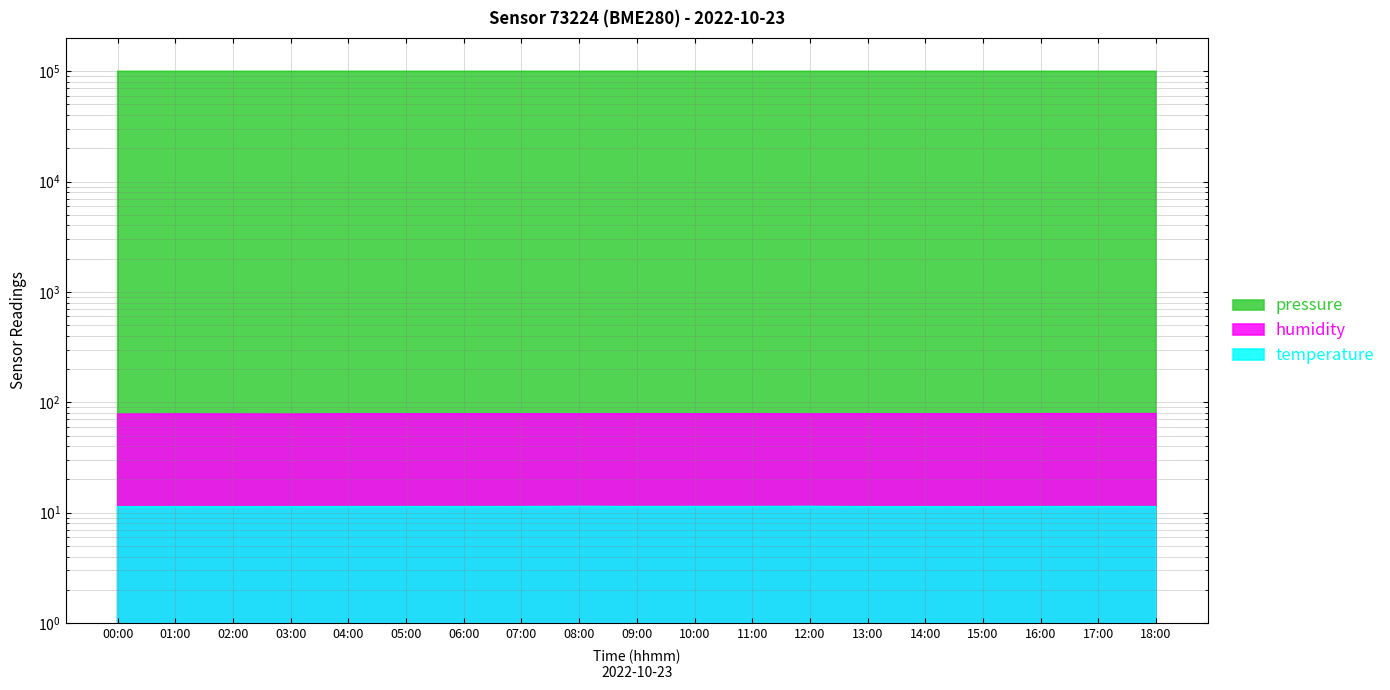

Rank the series by their maximum value, from highest to lowest.

pressure, humidity, temperature